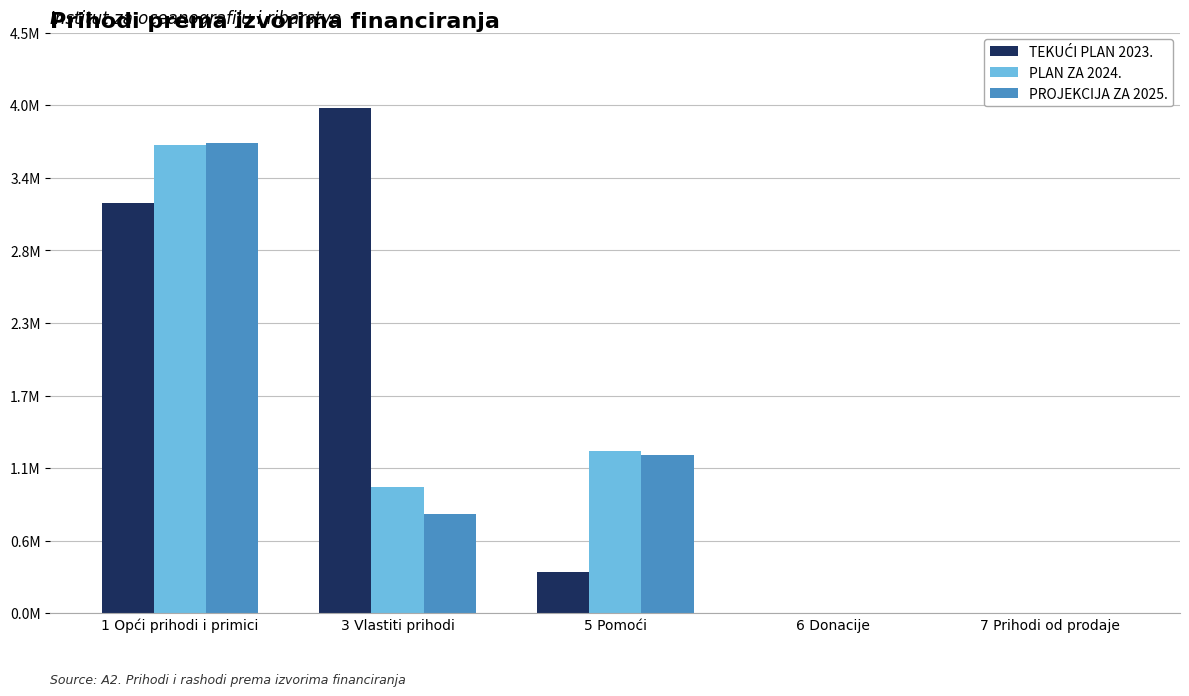

What is the difference between the PLAN ZA 2024. values at 5 Pomoći and 1 Opći prihodi i primici?

2394220